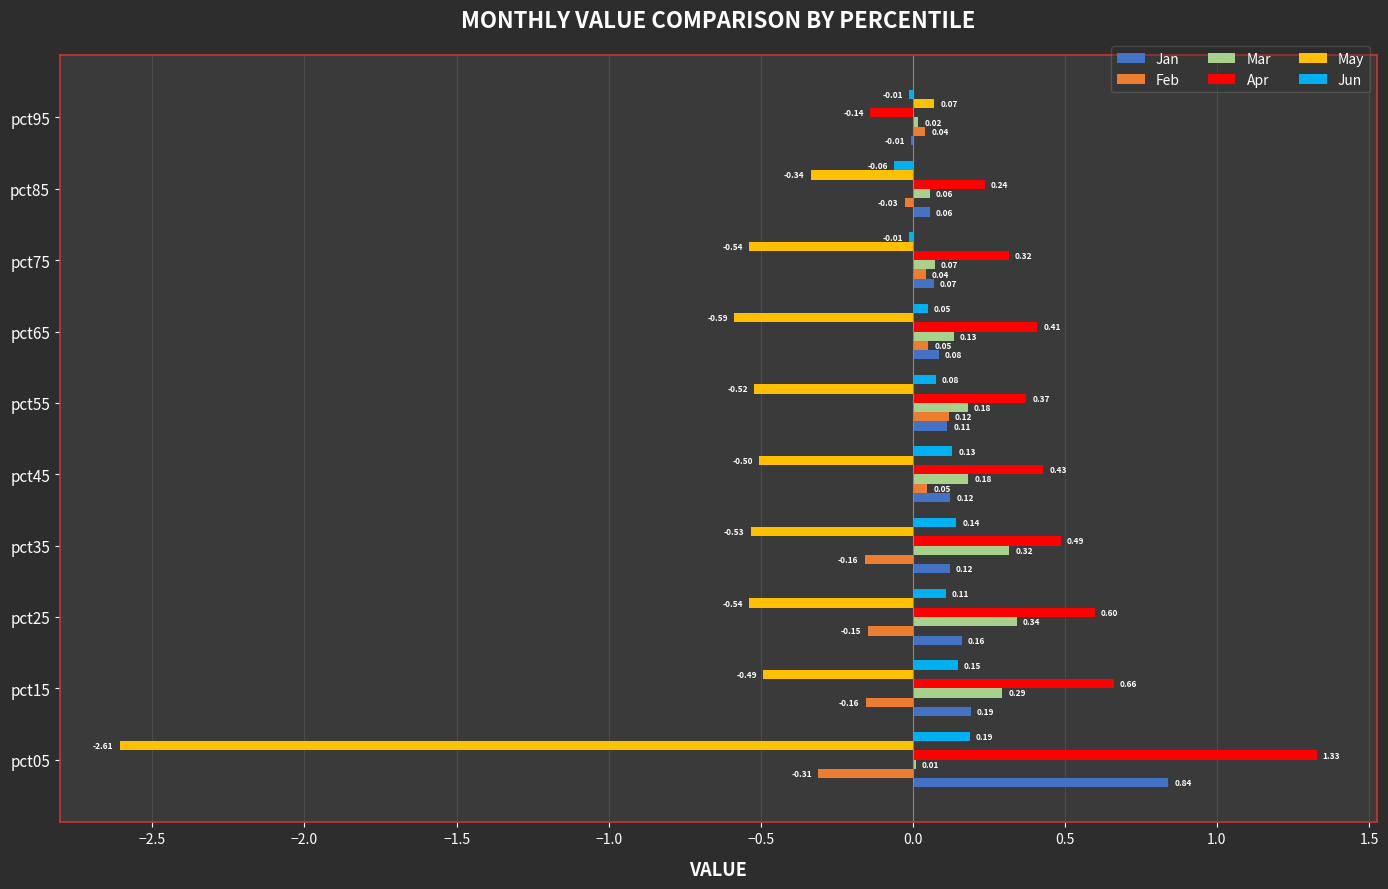

What is the sum of all Mar values?

1.6